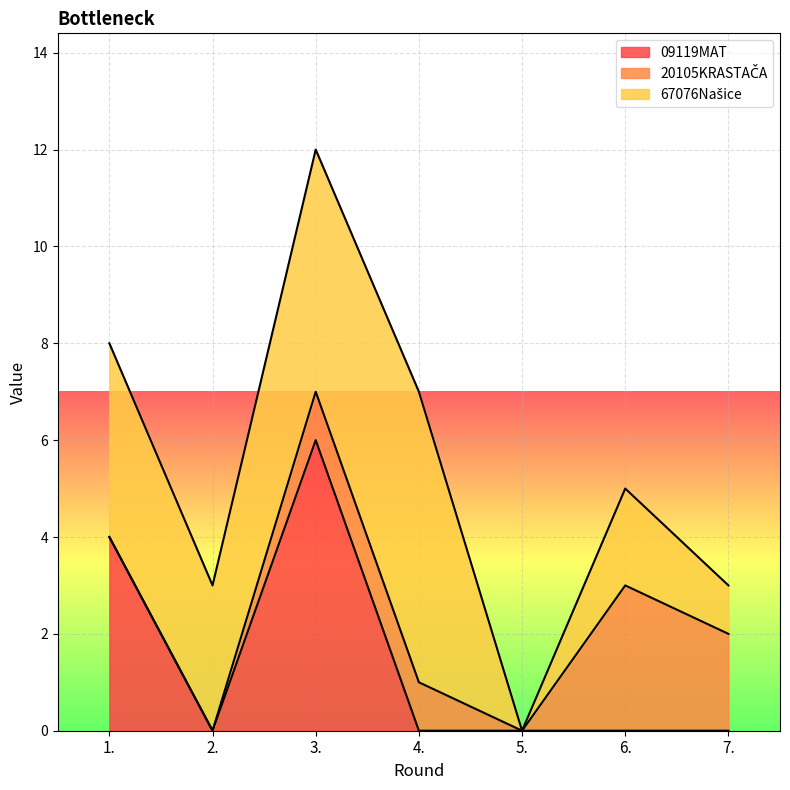

Between which two adjacent categories do 20105KRASTAČA and 09119MAT first intersect?

3. and 4.